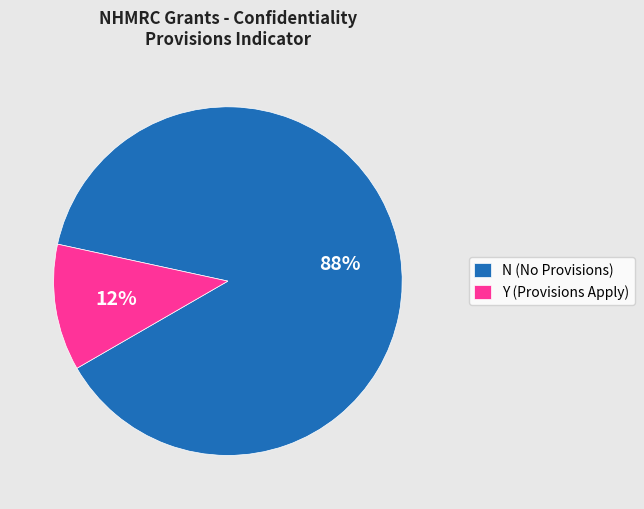

Count the number of slices in the pie.

2